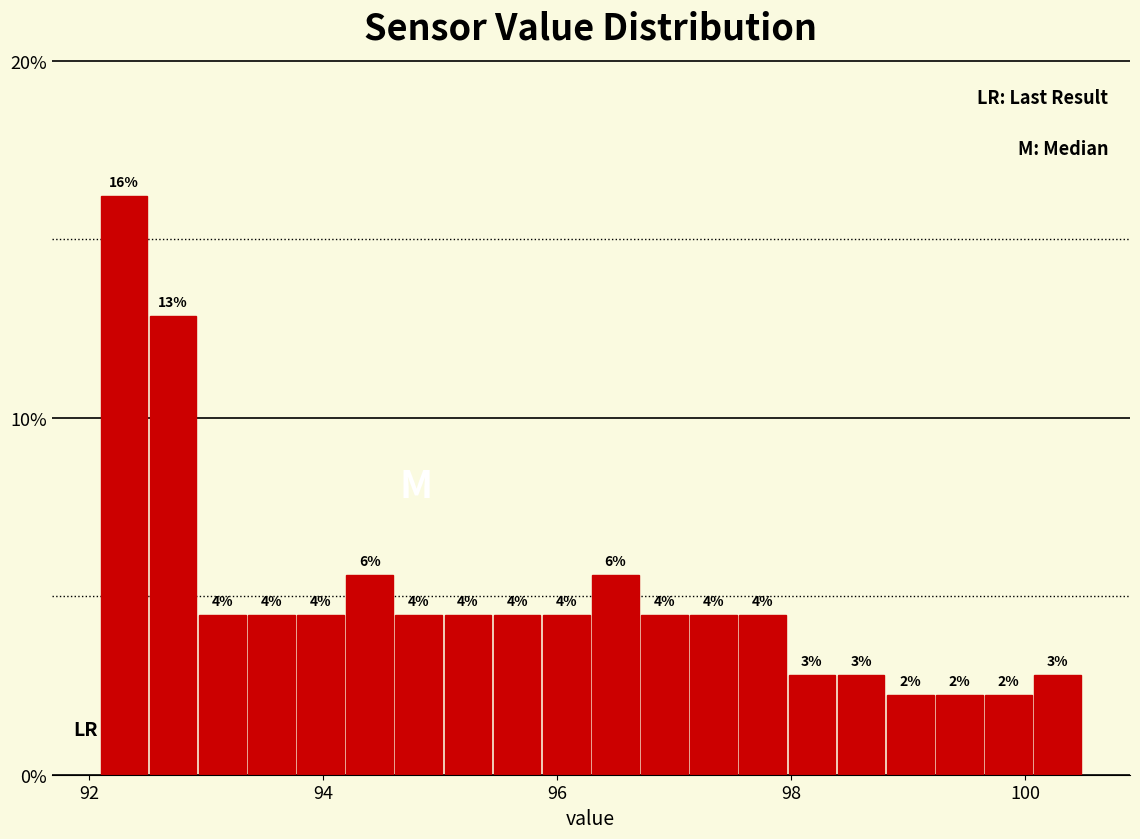

Around what value on the x-axis is the tallest bar? Give the approximate position of its centre, as read against the axis.

92.2